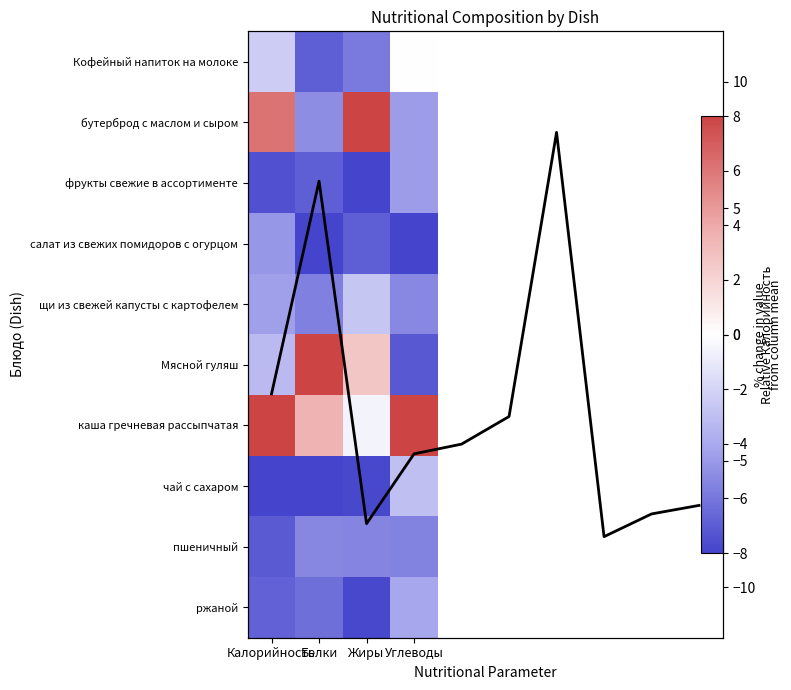

What is the sum of the ржаной values at Калорийность and Жиры?

-14.5